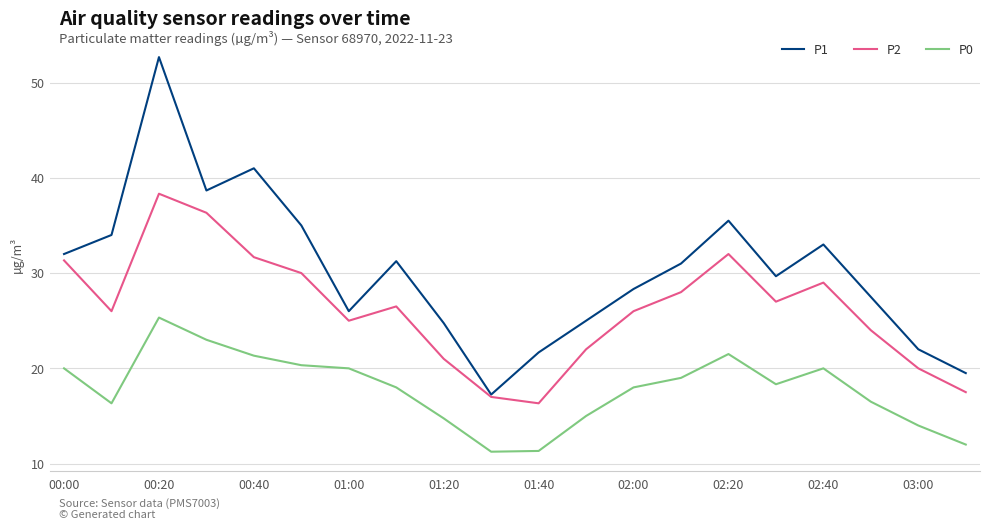

True or false: P1 and P0 intersect in this chart.

False